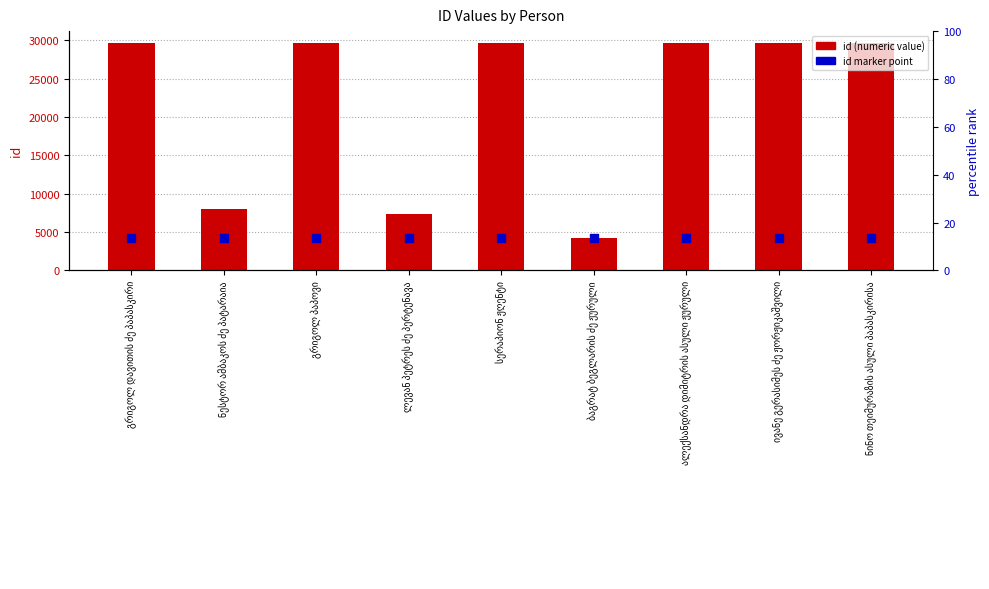

Which series has the largest total across all categories?

id (numeric)